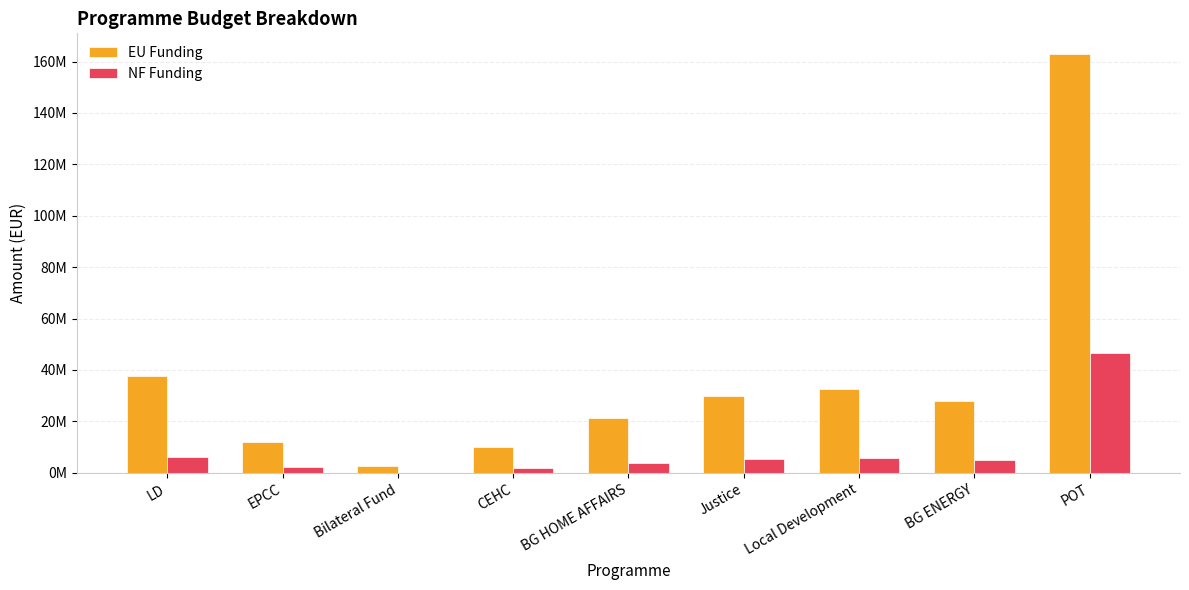

Reading left to right, extract all data points from this chart.

EU Funding: LD=37714867.8	EPCC=11969816.2	Bilateral Fund=2602000.2	CEHC=10000000.0	BG HOME AFFAIRS=21499670.5	Justice=29999539.8	Local Development=32604347.1	BG ENERGY=28000000.0	POT=162855769.7
NF Funding: LD=6264576.9	EPCC=2112320.4	Bilateral Fund=0.0	CEHC=1764706.0	BG HOME AFFAIRS=3794059.5	Justice=5294036.8	Local Development=5753708.2	BG ENERGY=4941176.0	POT=46534168.6